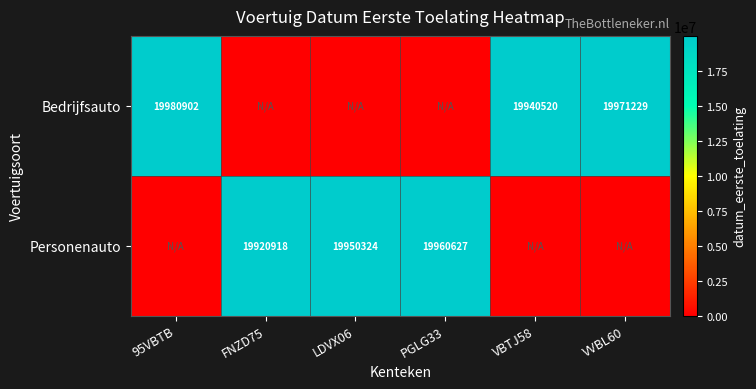

True or false: Bedrijfsauto has a value of 19980902 at 95VBTB.

True